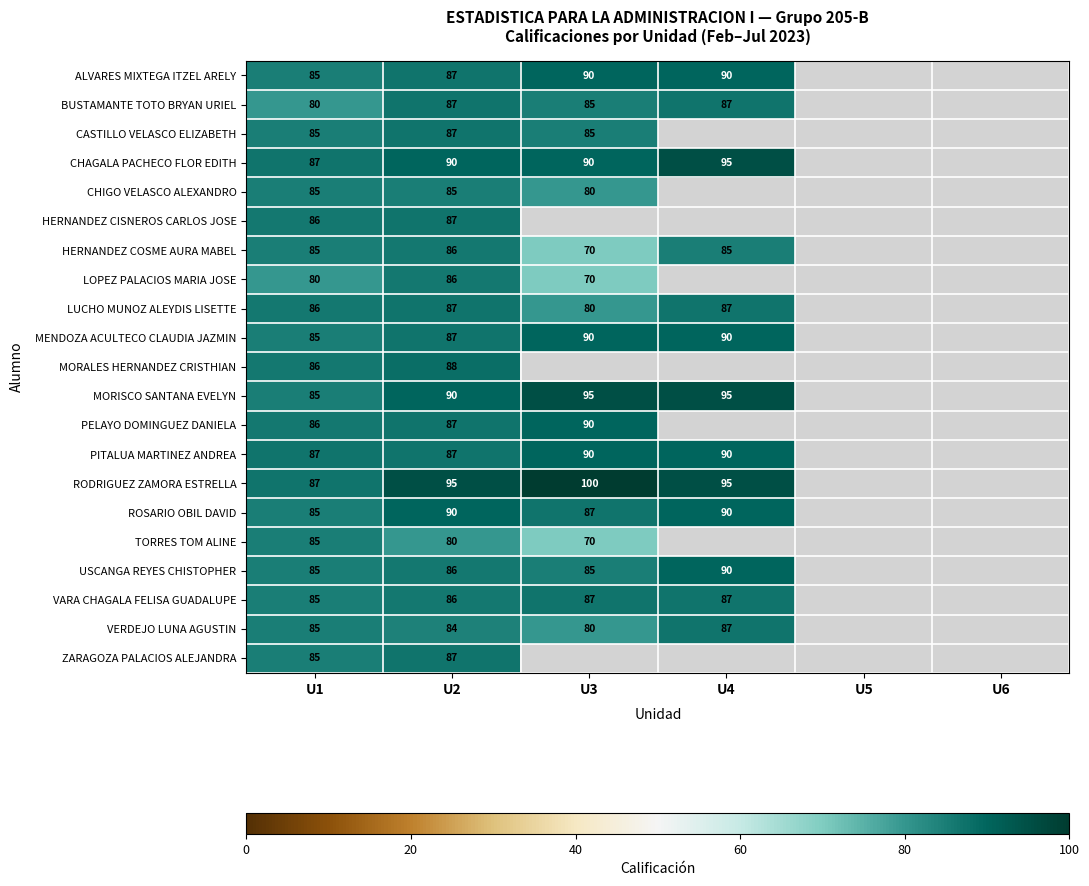

What is the sum of the PITALUA MARTINEZ ANDREA values at U2 and U3?

177